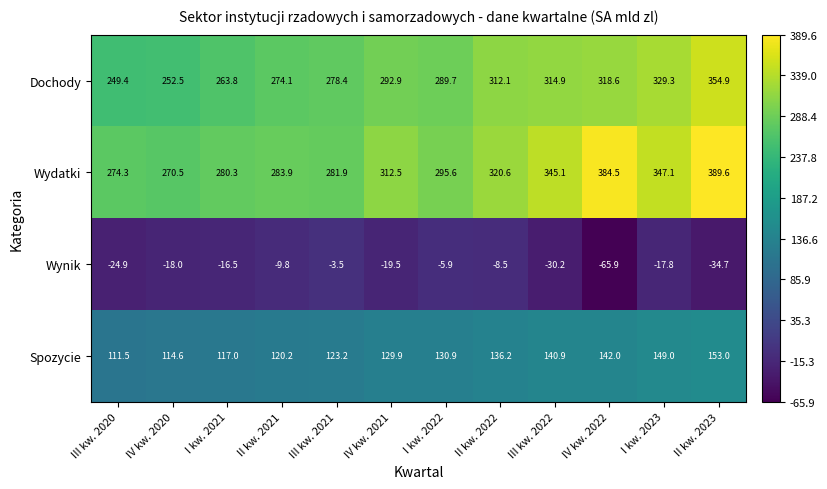

Is it true that Spozycie equals 123.2 at III kw. 2021?

True